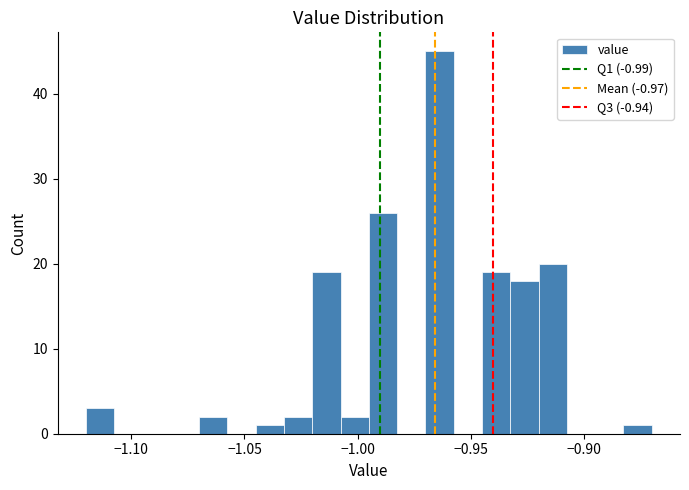

Around what value on the x-axis is the tallest bar? Give the approximate position of its centre, as read against the axis.

-0.965